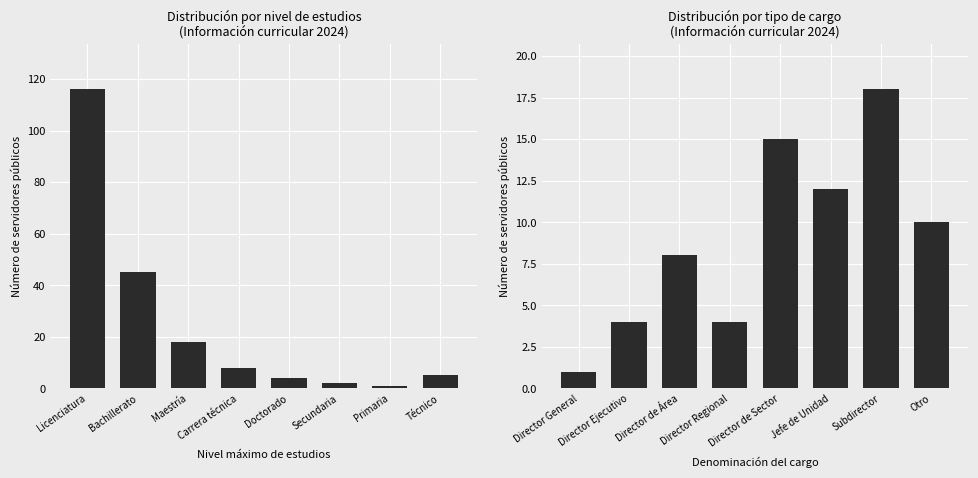

List the series in order of their overall mean, highest first.

Nivel máximo de estudios, Denominación del cargo